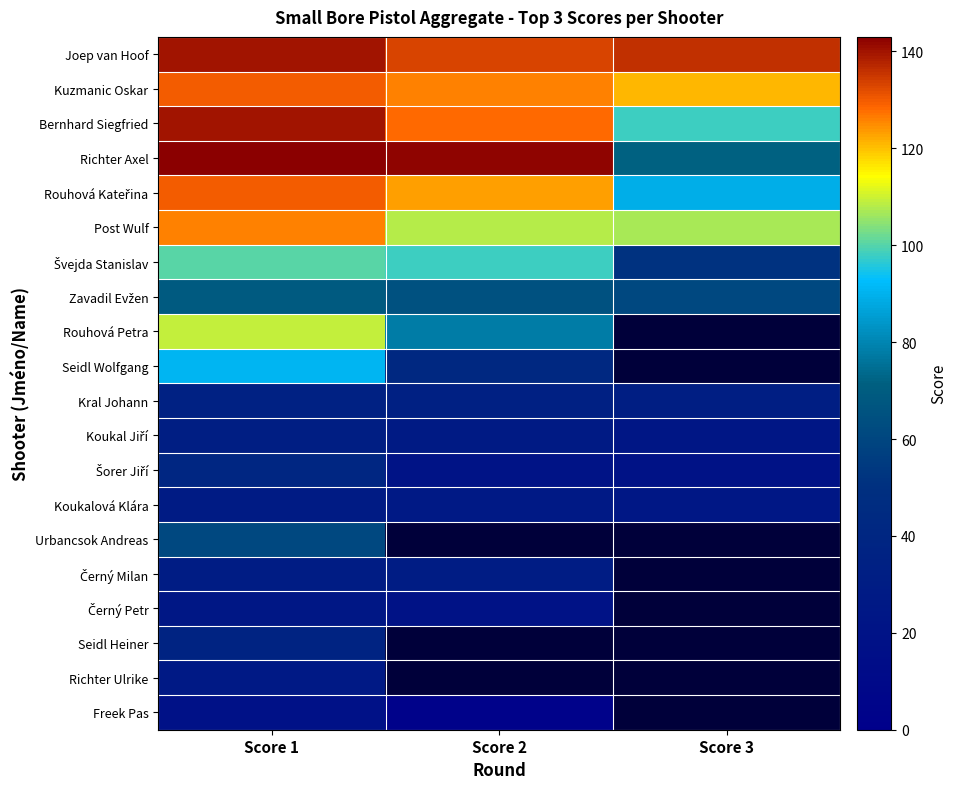

What is the approximate value of Seidl Wolfgang at Score 1?

91.0